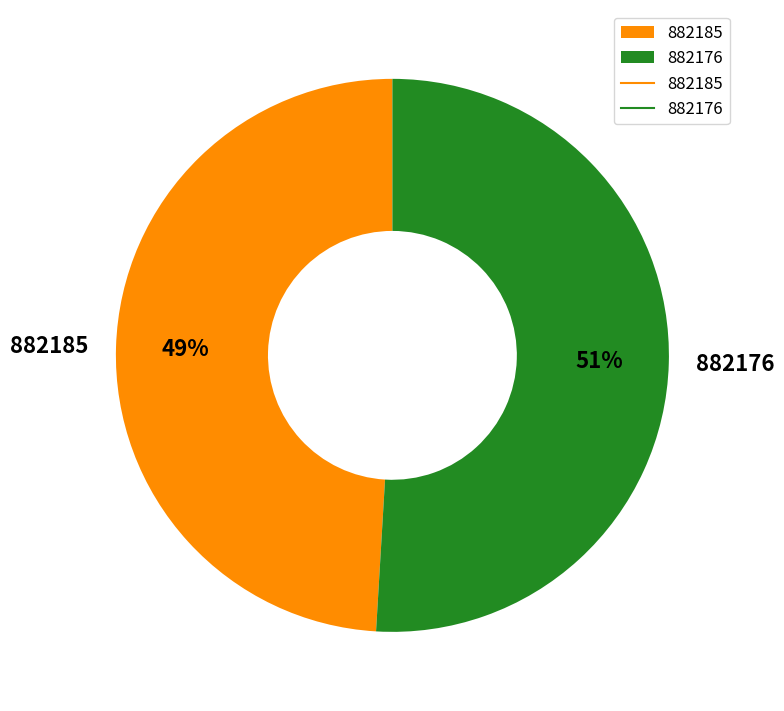

Count the number of slices in the pie.

2